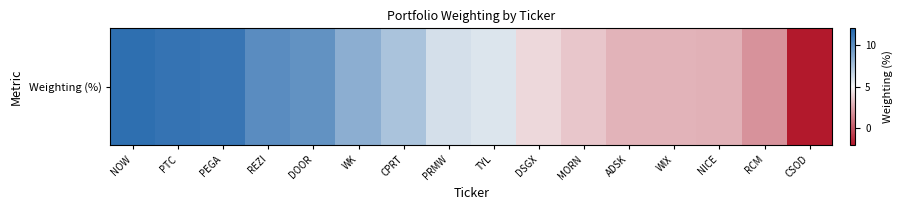

Between PRMW and CPRT, which is larger?

CPRT